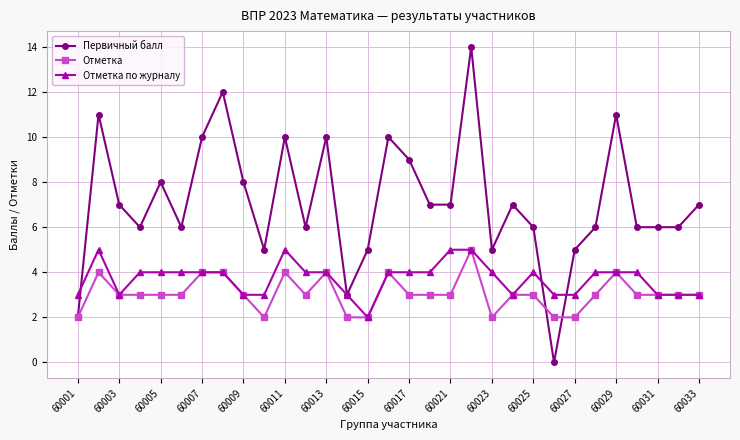

Which series has the widest spread of values?

Первичный балл